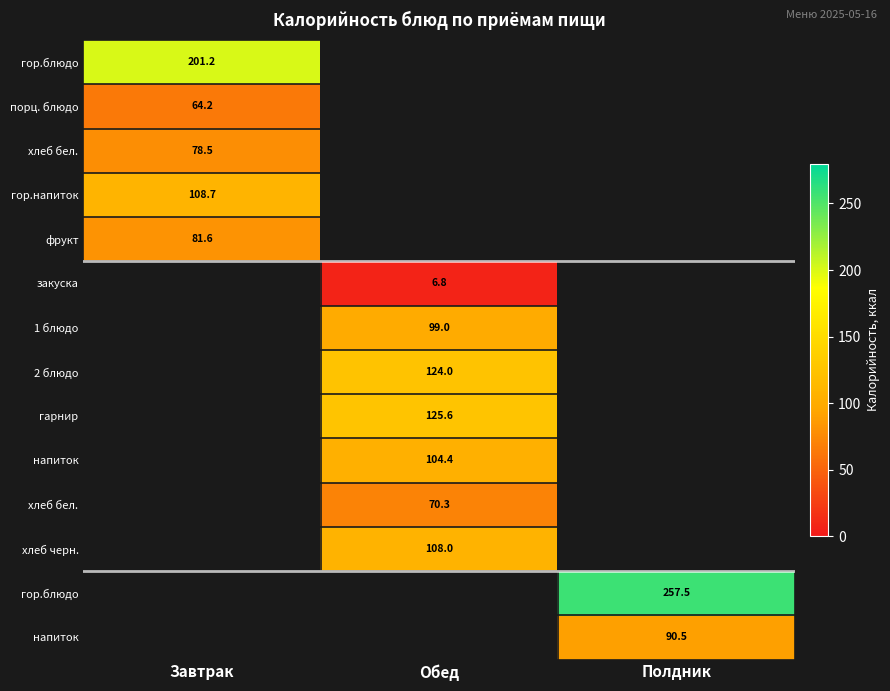

How many categories are shown in the chart?

3